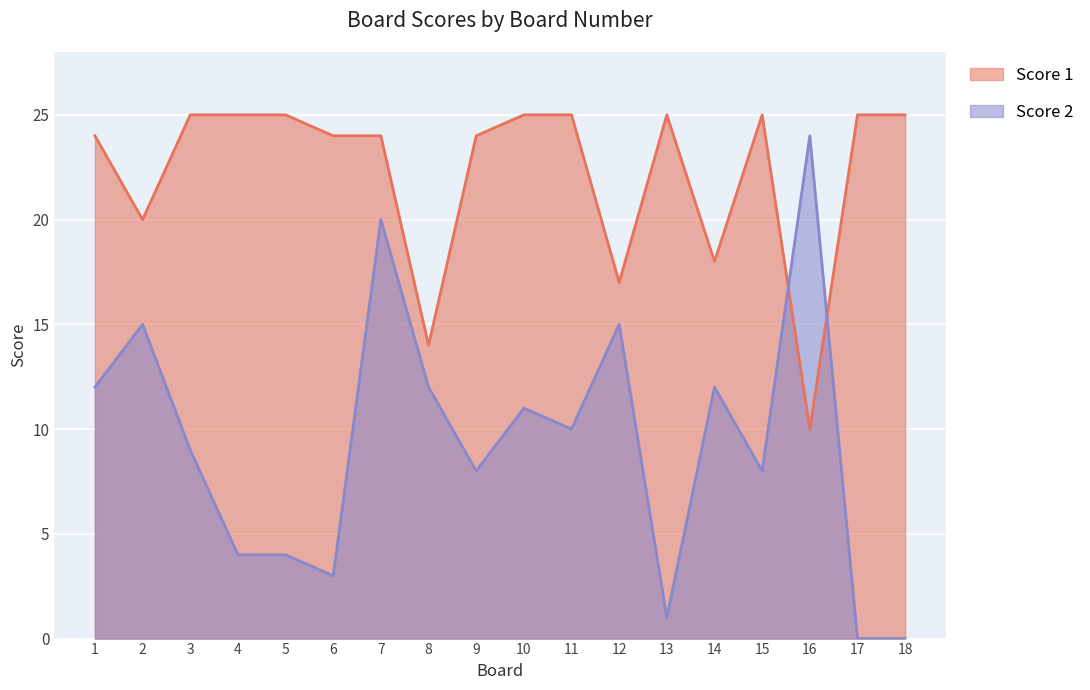

How many lines are shown in the chart?

2